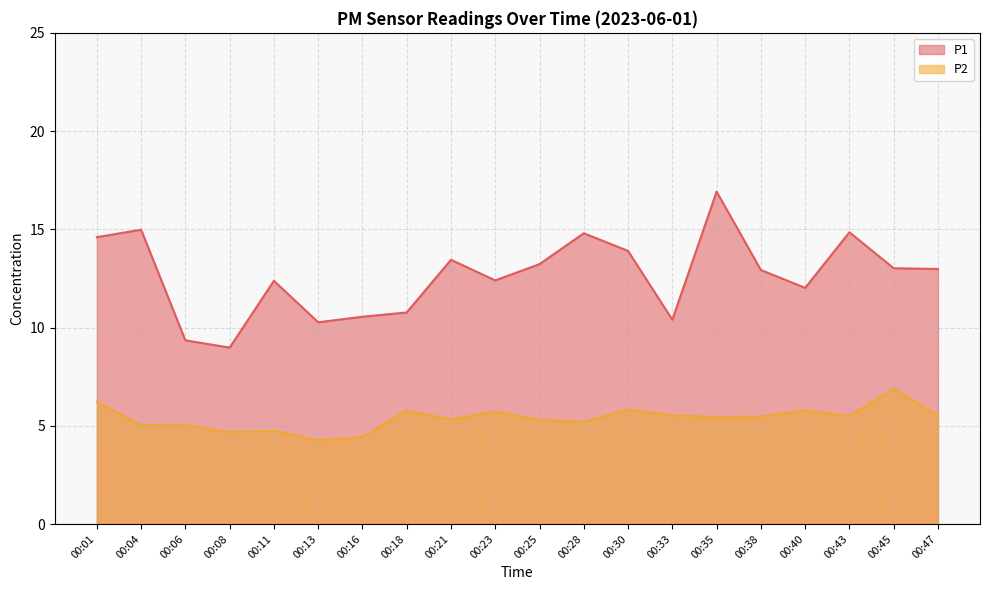

True or false: P1 and P2 cross at least once.

False